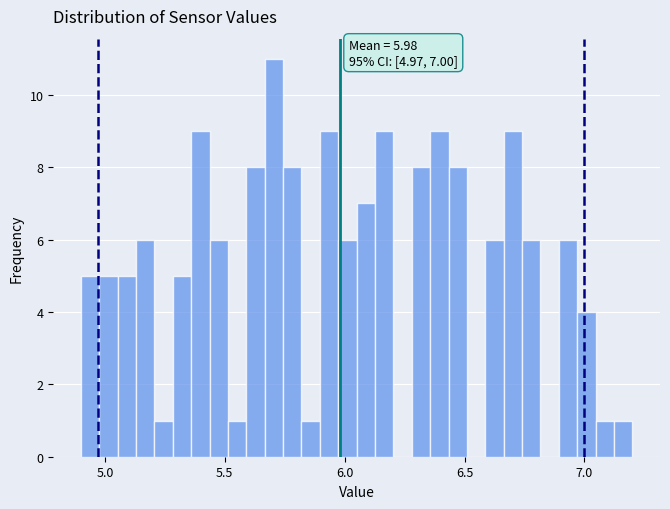

Read against the x-axis, roughly where is the centre of the tallest bar?

5.70